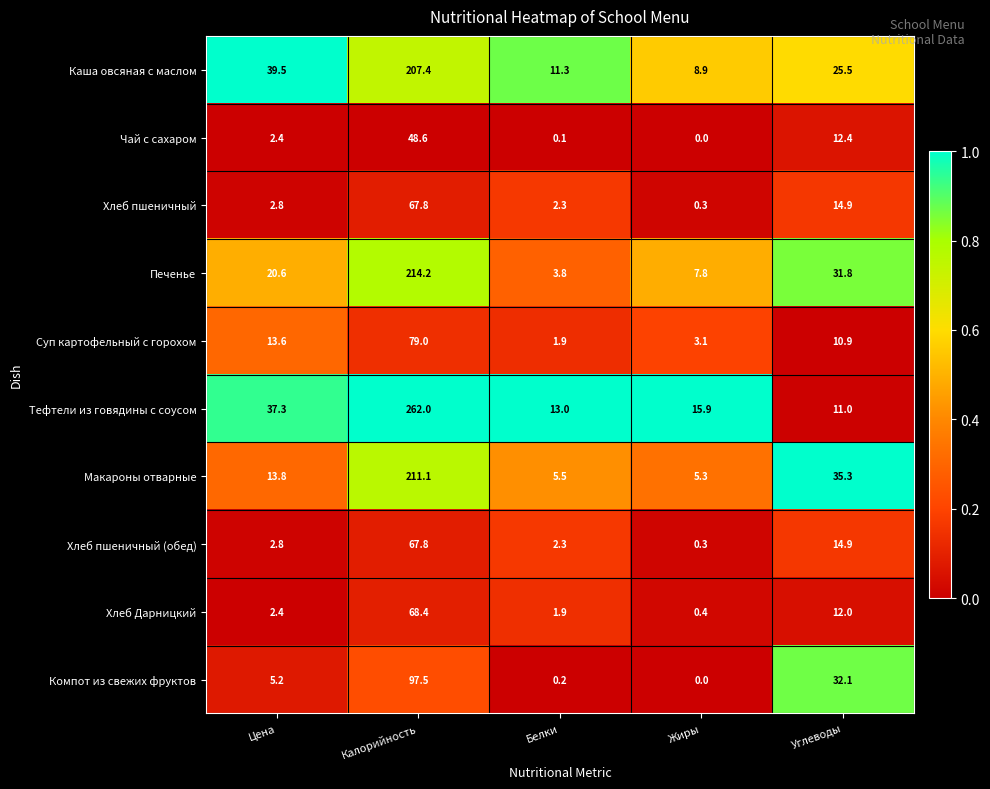

What is the greatest value displayed?

262.0